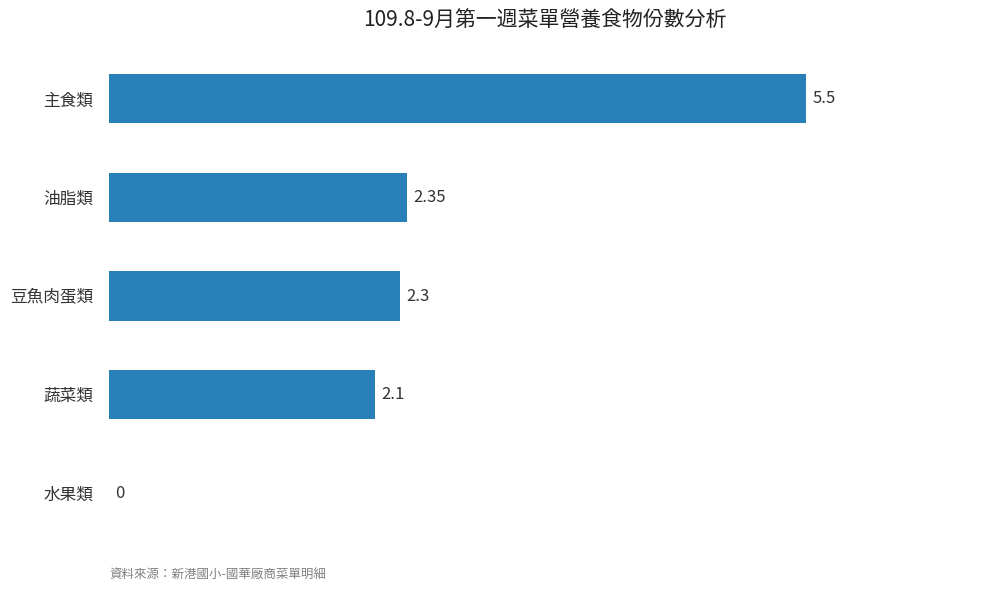

Which has a higher value, 水果類 or 豆魚肉蛋類?

豆魚肉蛋類